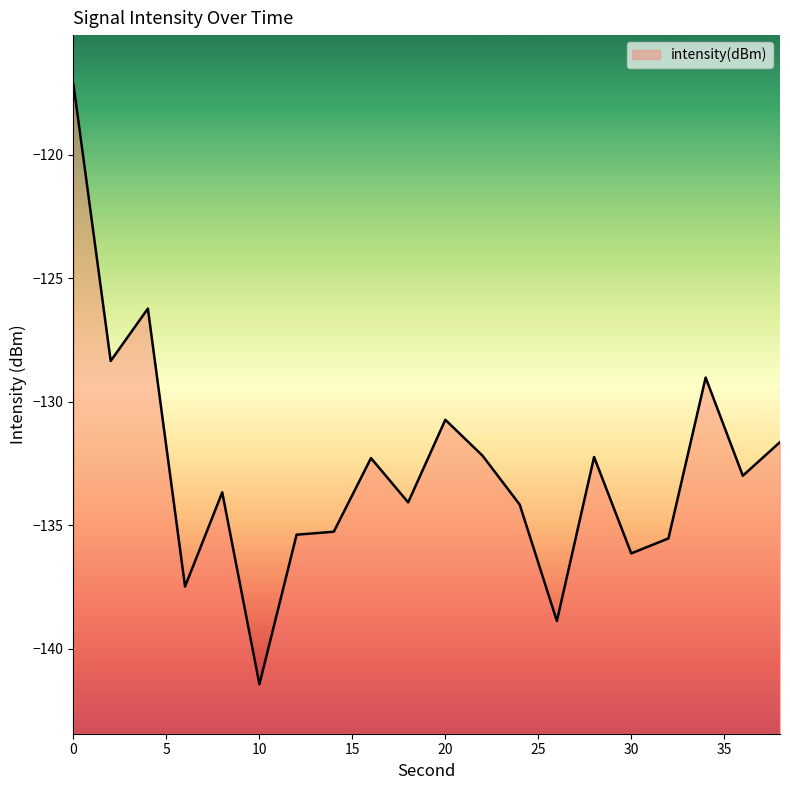

At which label is the value closest to -129?

34